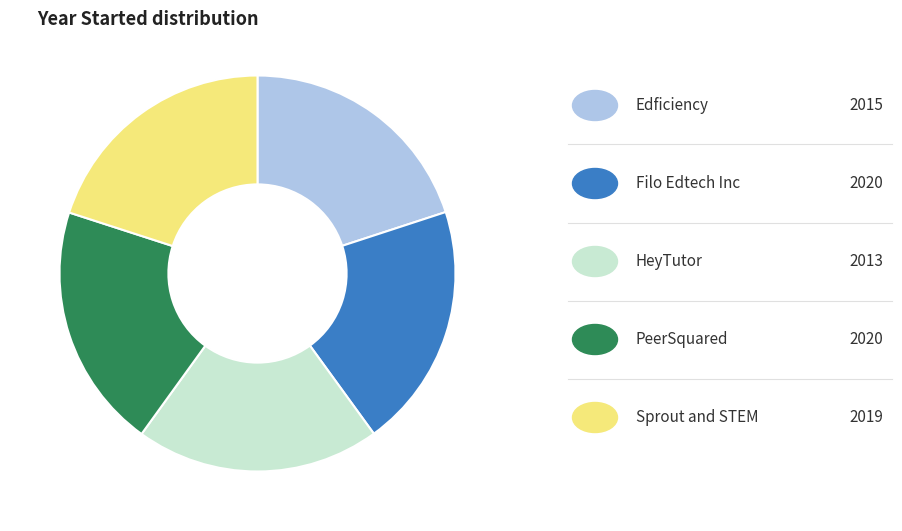

How many segments does this pie chart have?

5